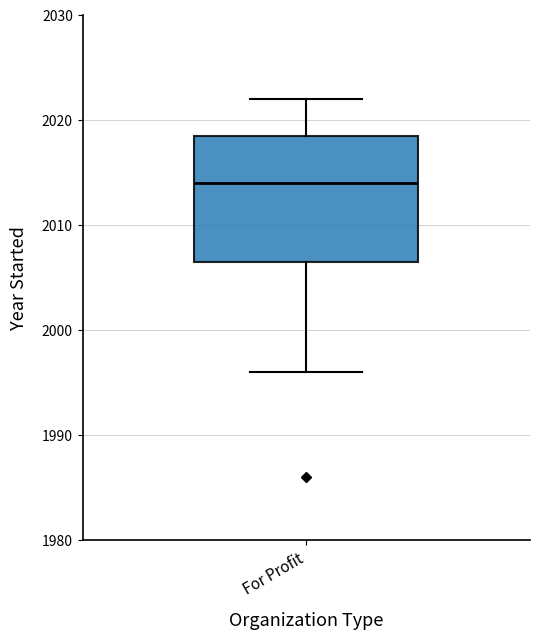

Transcribe this box plot: give where the median line is, the range the box spans, and where the two whiskers end, as read against the y-axis. The values are not printed on the chart, so give them approximately, as read against the axis.

median 2014, box 2007 to 2019, whiskers 1996 to 2022